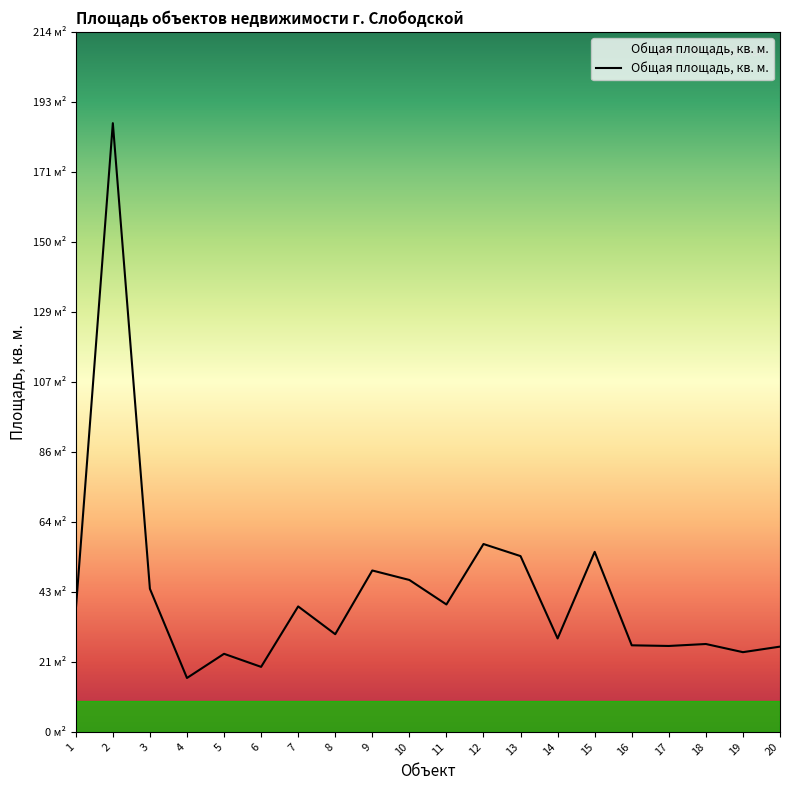

Reading left to right, list all the values displayed in this chart.

37.3	186.3	43.8	16.5	23.9	19.9	38.4	29.9	49.4	46.5	39.0	57.5	53.8	28.6	55.1	26.5	26.3	26.9	24.4	26.1